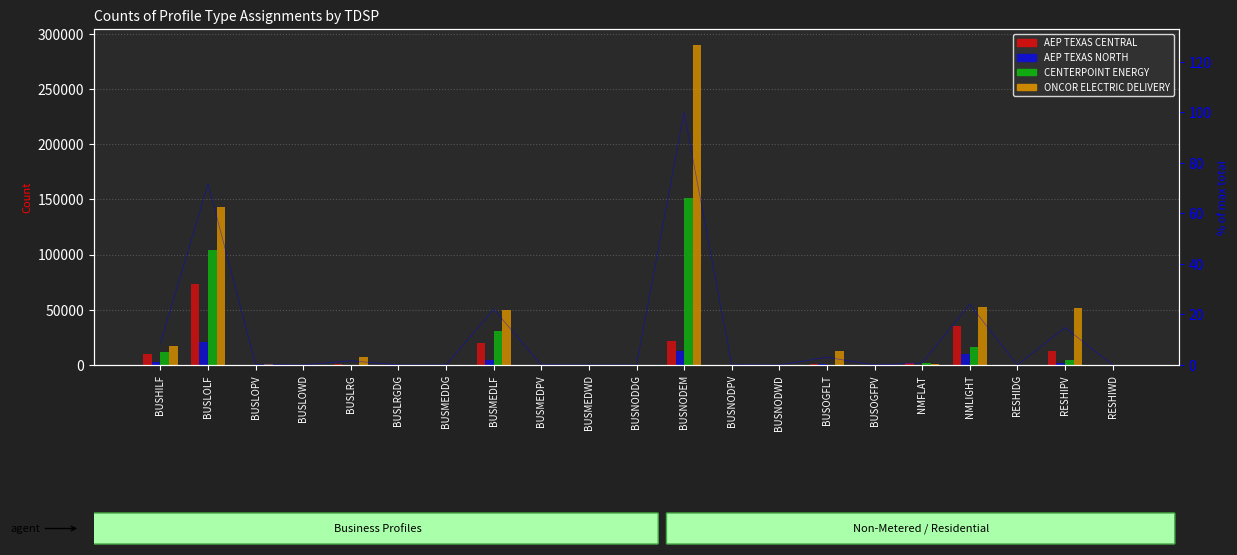

What is the value of the AEP TEXAS NORTH bar at the 9th from the left?

9